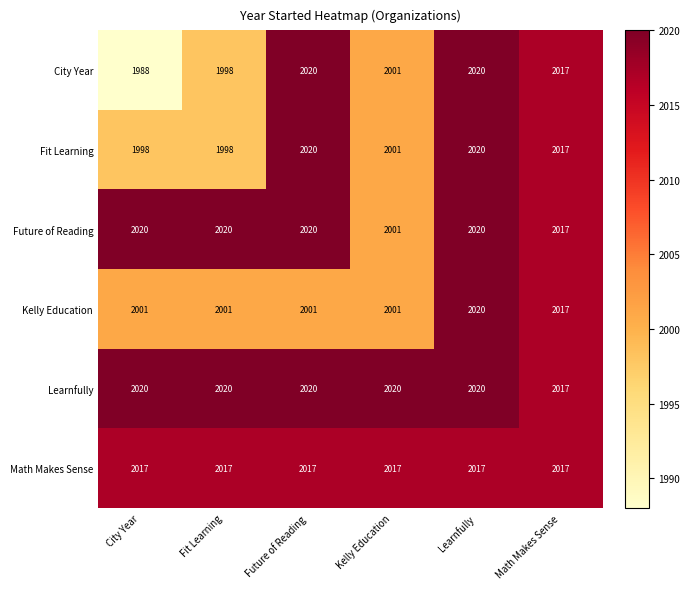

Which category has the lowest value in the Learnfully series?

Math Makes Sense